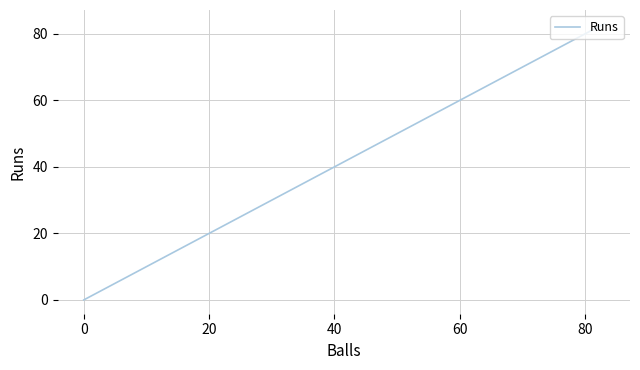

True or false: the data has more than 1 interior local peaks.

False